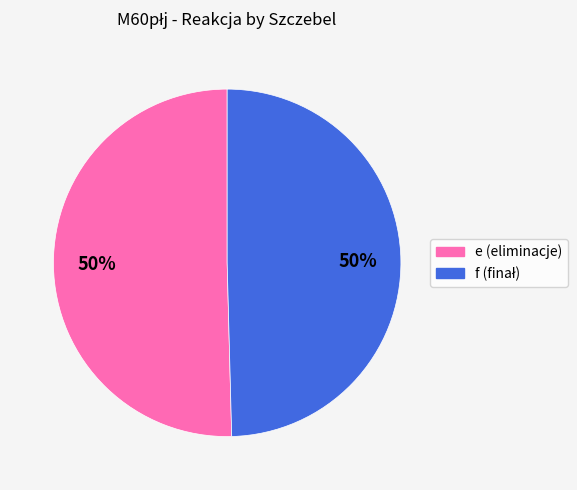

To the nearest percent, what is the combined percentage of f and e?

100%